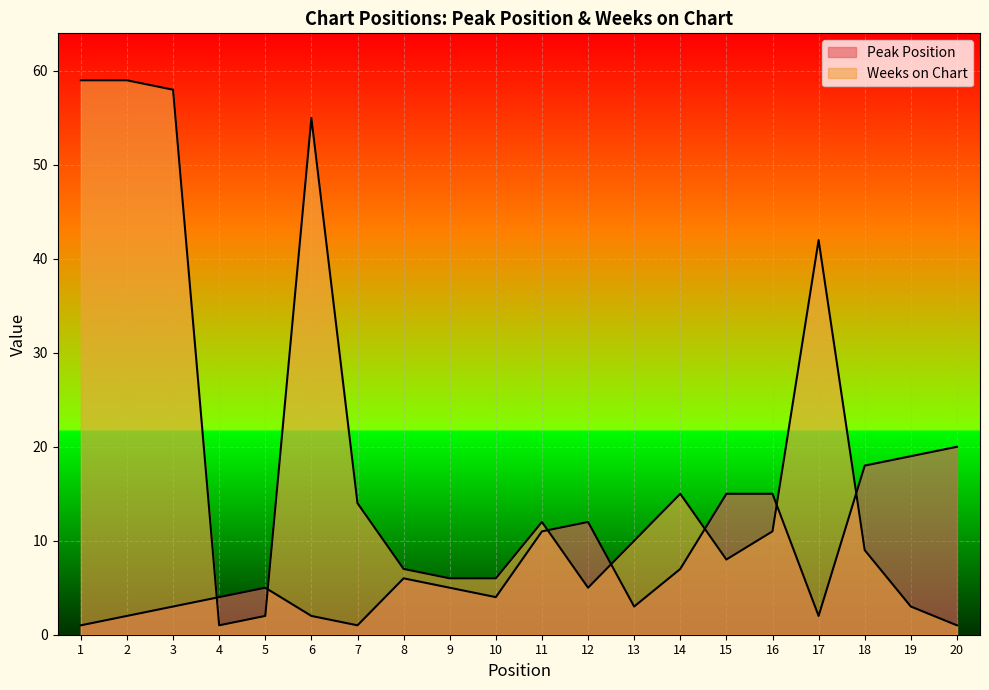

What is the total value across all series at 10?

10